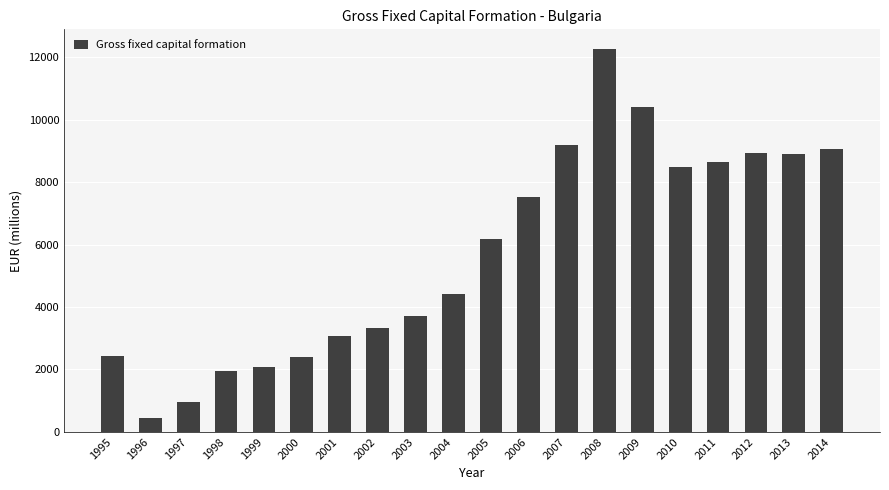

At which label does the data first exceed 6169?

2005